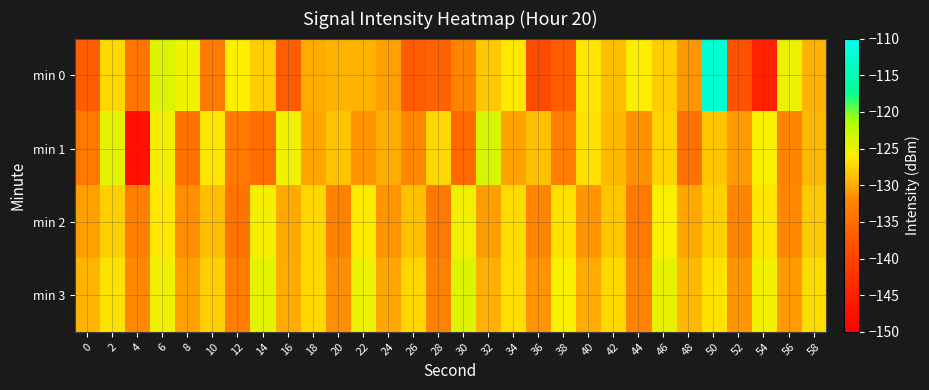

What is the difference between the highest and lowest values at 36?

10.4